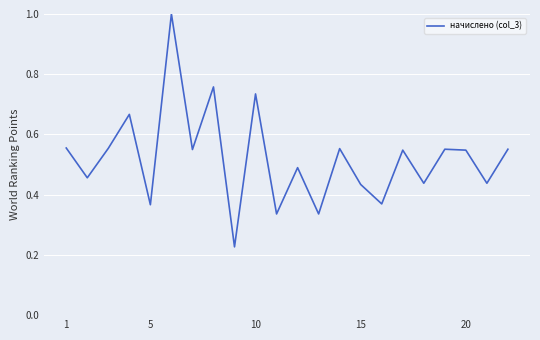

What is the greatest value displayed?

1.0